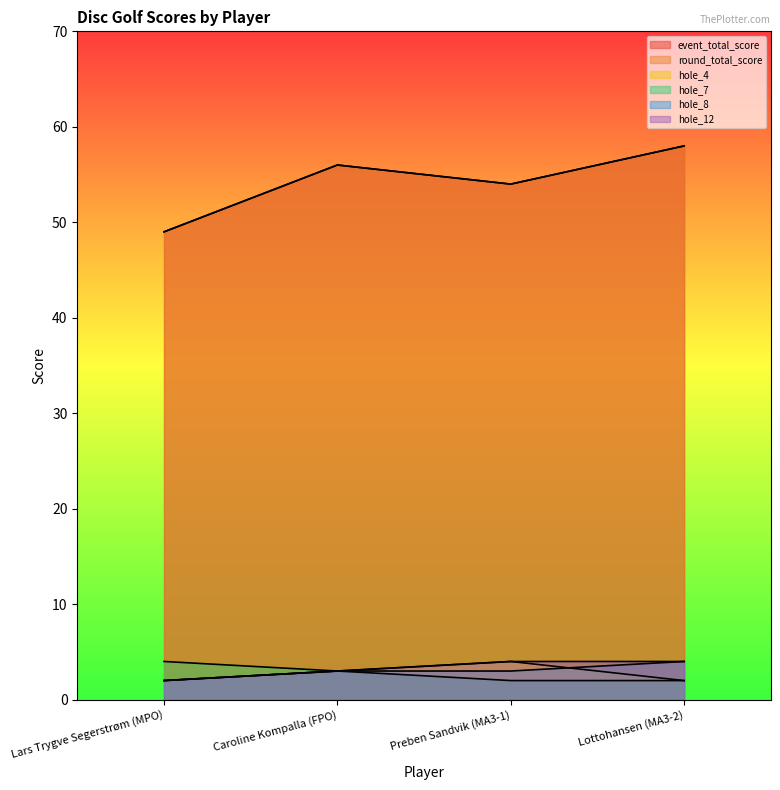

What is the sum of the round_total_score values at Caroline Kompalla (FPO) and Lottohansen (MA3-2)?

114